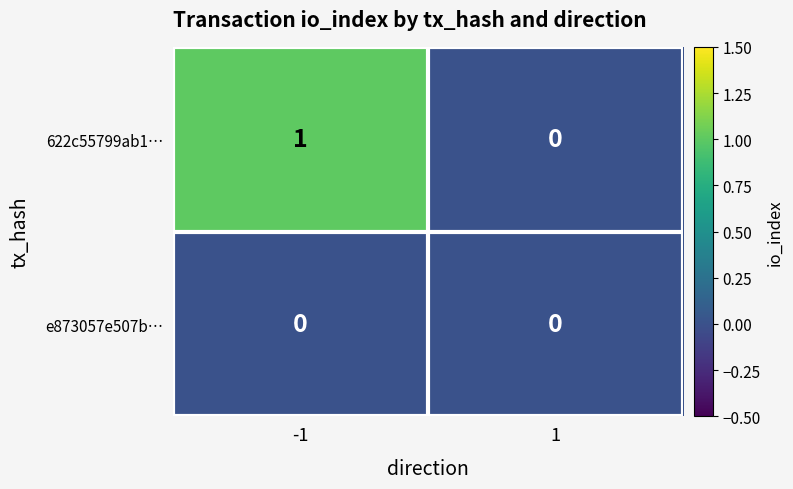

Which series has the largest total across all categories?

622c55799ab1…